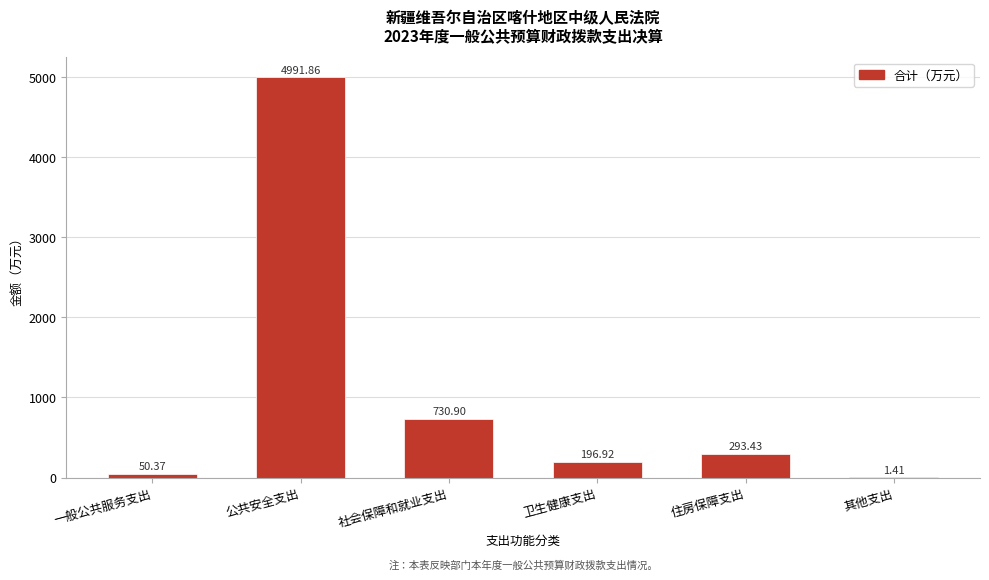

Approximately how many times larger is the value at 公共安全支出 compared to 住房保障支出?

17.0